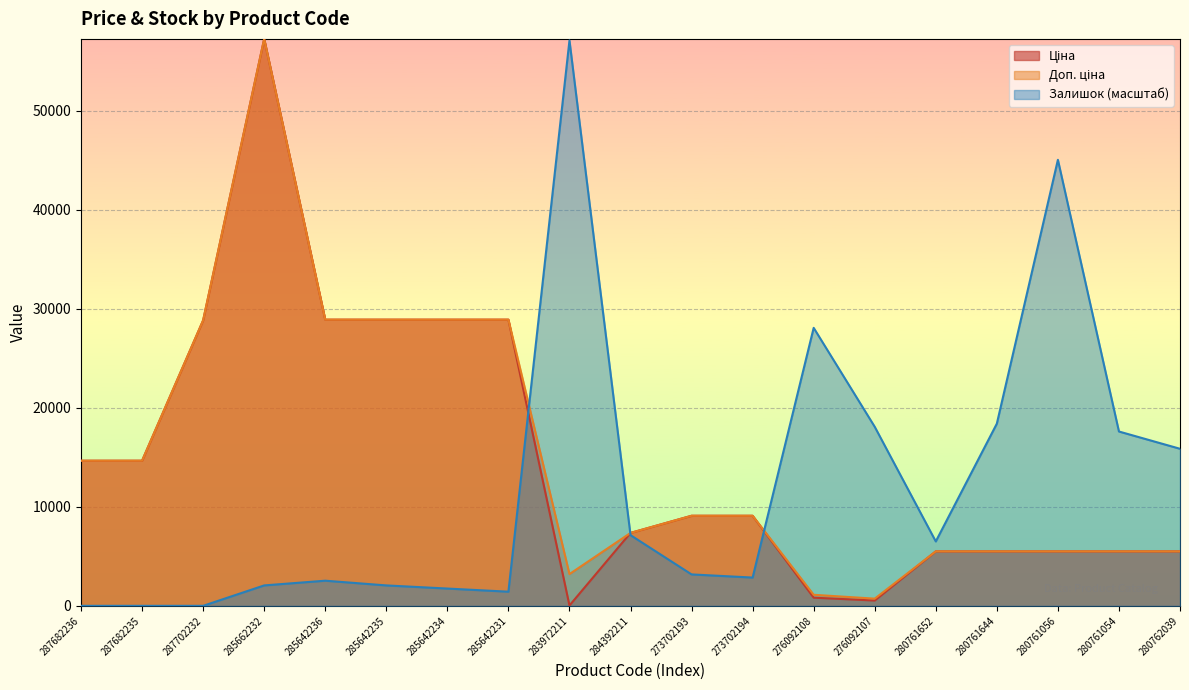

True or false: Ціна has more than 1 interior local peaks.

False